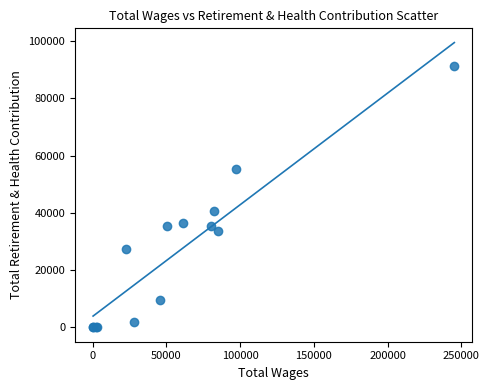

What Y value in the scatter plot is closest to 45672?

40651